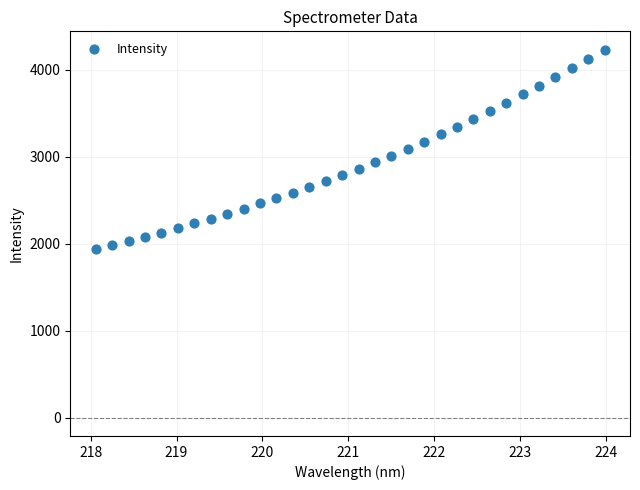

What is the range of X values (max minus min)?

5.9